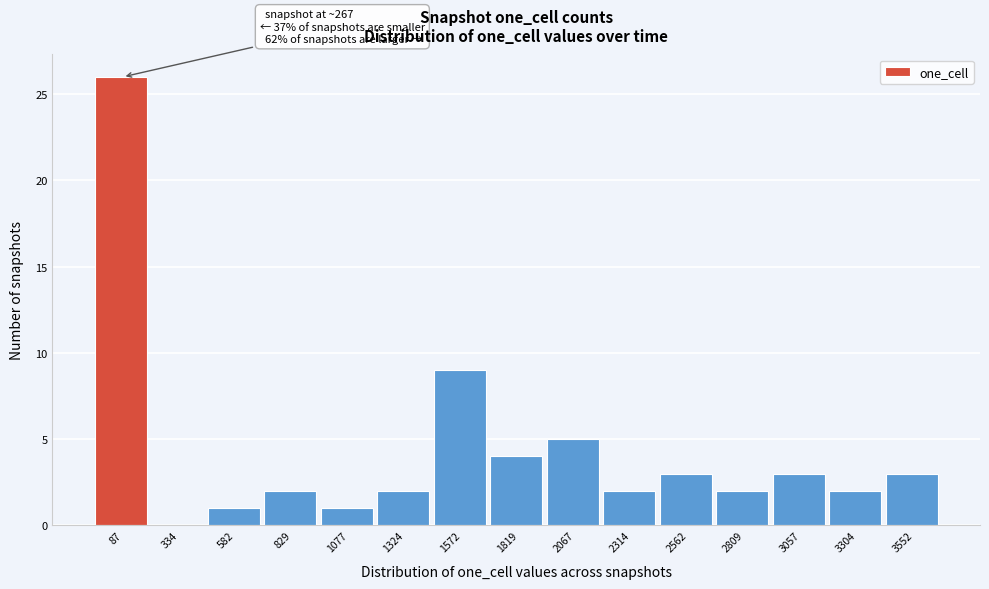

Reading left to right, extract all data points from this chart.

87=26	334=0	582=1	829=2	1077=1	1324=2	1572=9	1819=4	2067=5	2314=2	2562=3	2809=2	3057=3	3304=2	3552=3